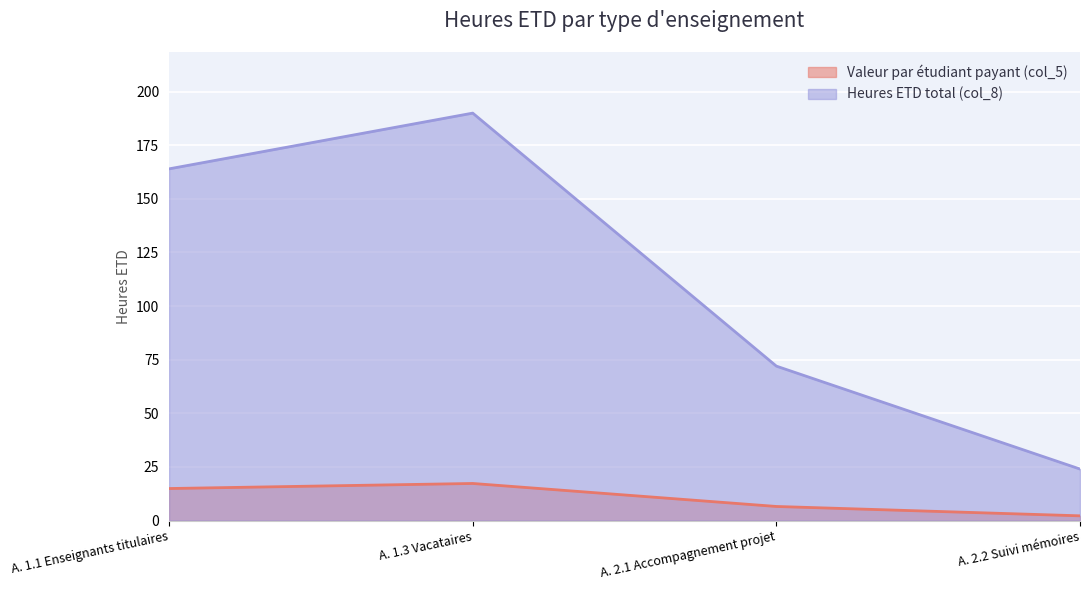

Rank the series by their maximum value, from highest to lowest.

Heures ETD total (col_8), Valeur par étudiant payant (col_5)